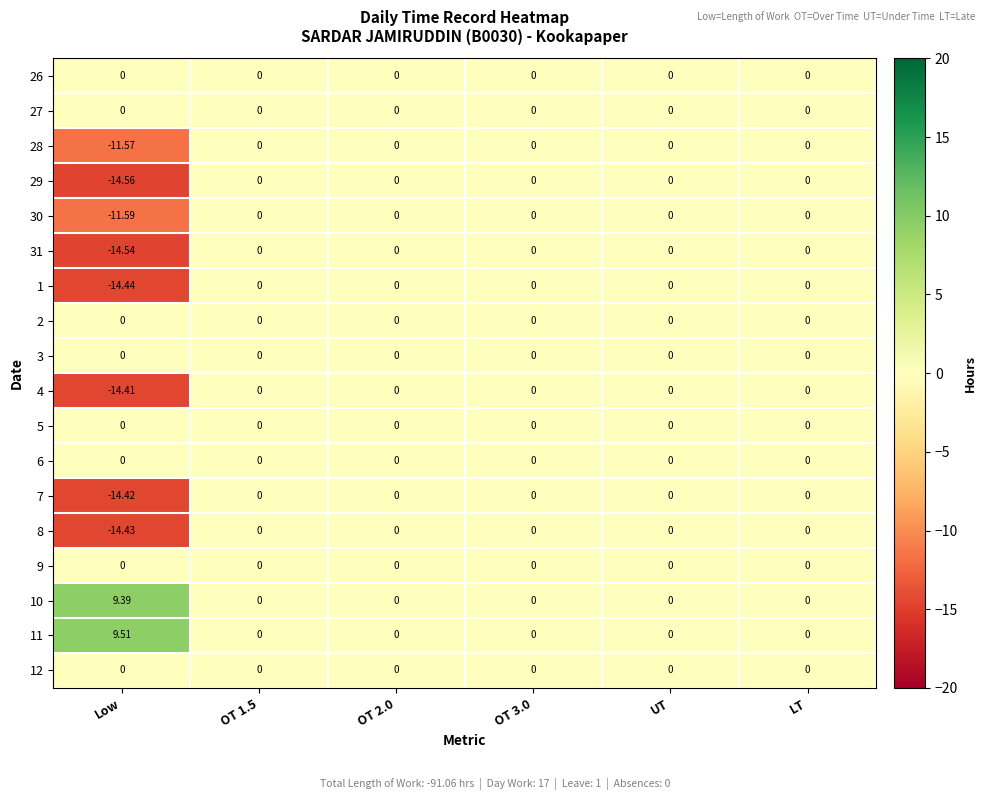

Which category has the highest value across all series?

Low